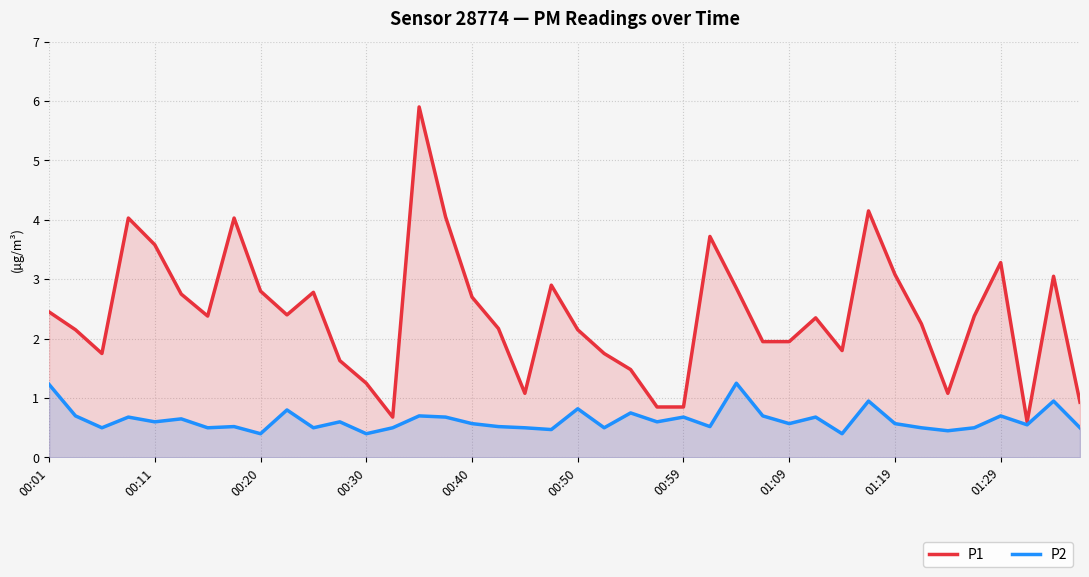

What is the minimum value for P2?

0.4